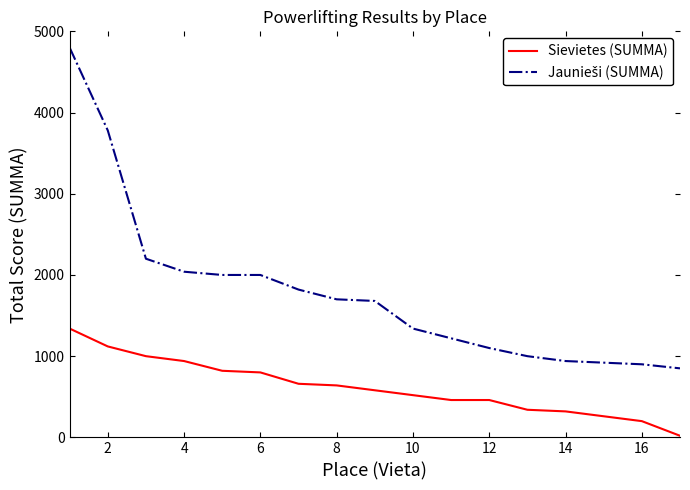

What is the difference between the maximum and minimum values in the Sievietes (SUMMA) series?

1320